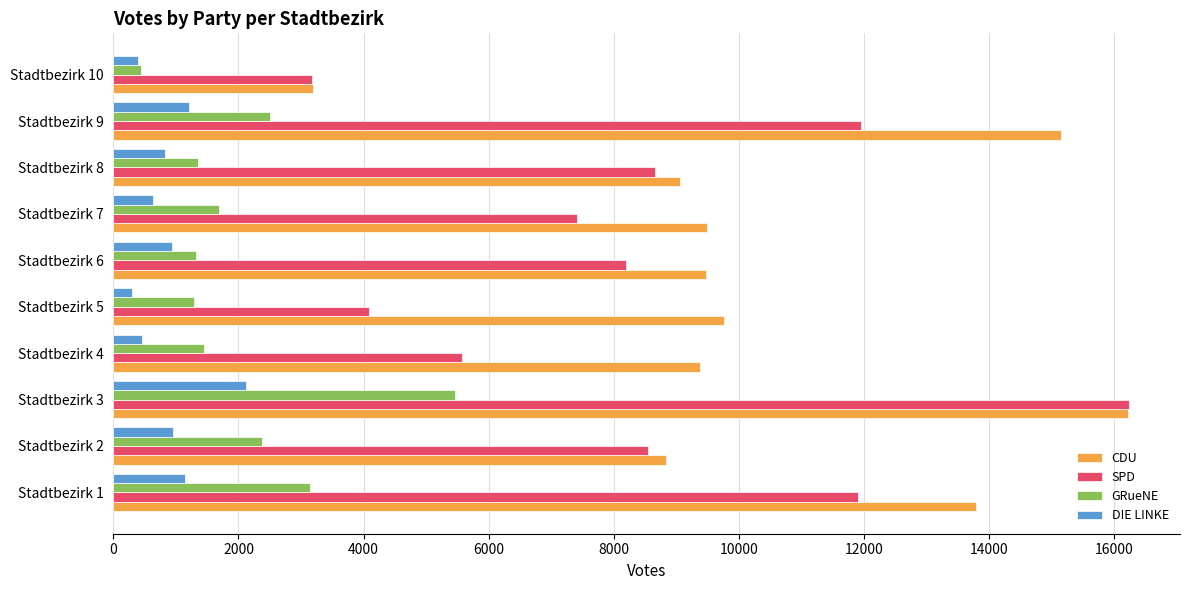

Which series has the largest total across all categories?

CDU